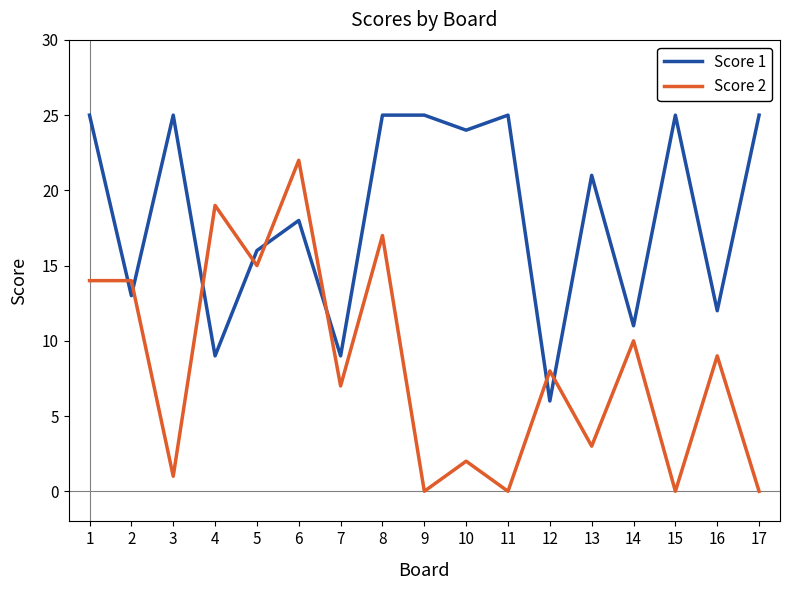

What is the greatest value displayed?

25